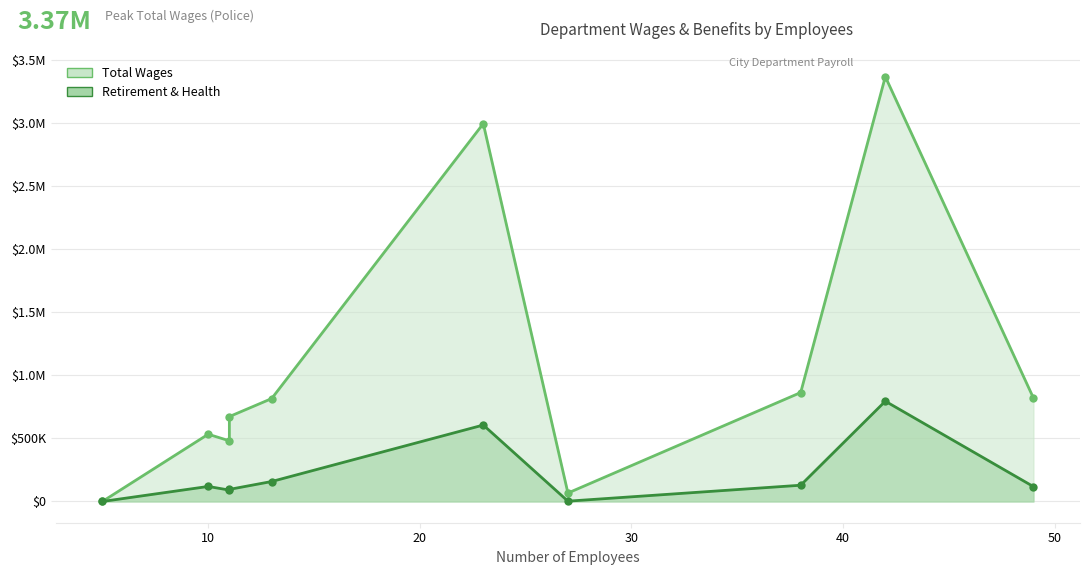

Does the chart display data point markers on the line(s)?

Yes